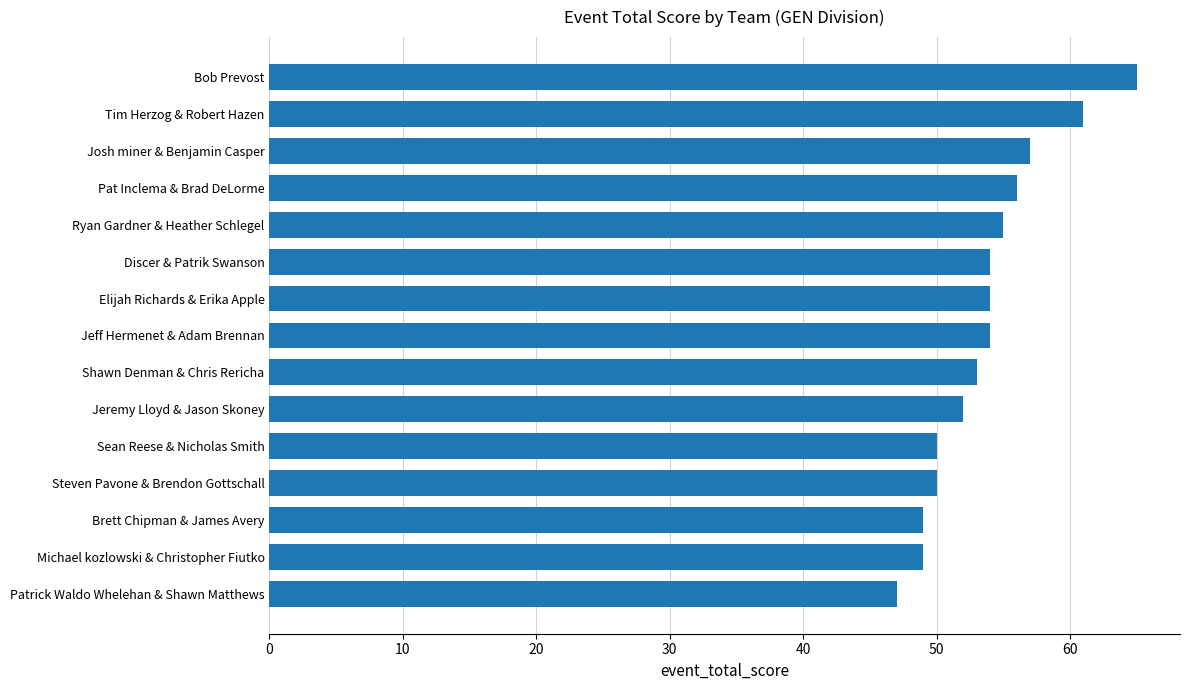

What position from the bottom is Bob Prevost?

15